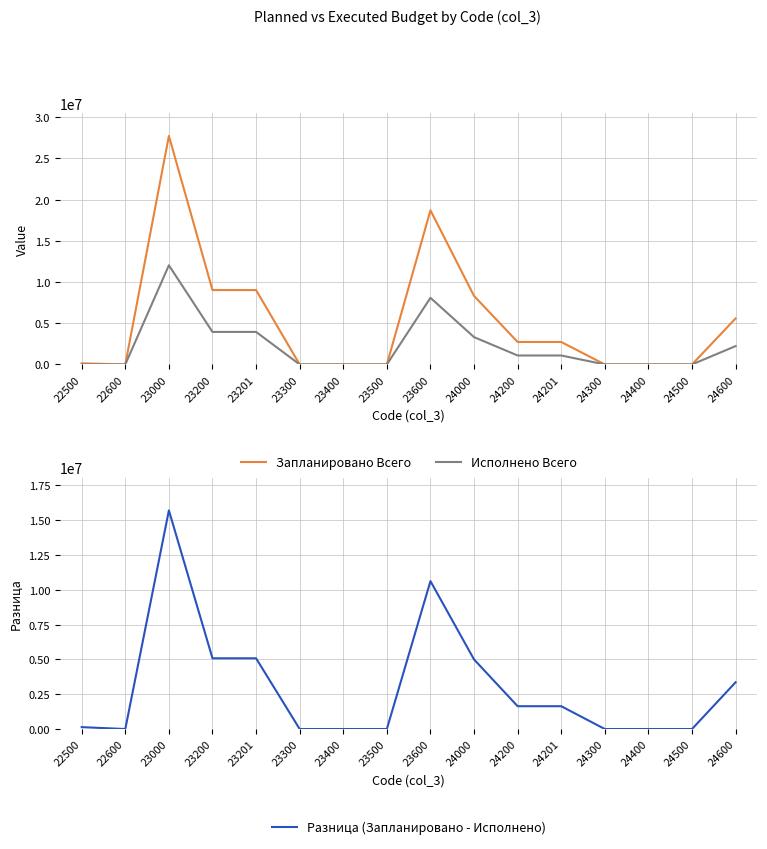

True or false: Разница (Запланировано - Исполнено) and Запланировано Всего cross at least once.

False